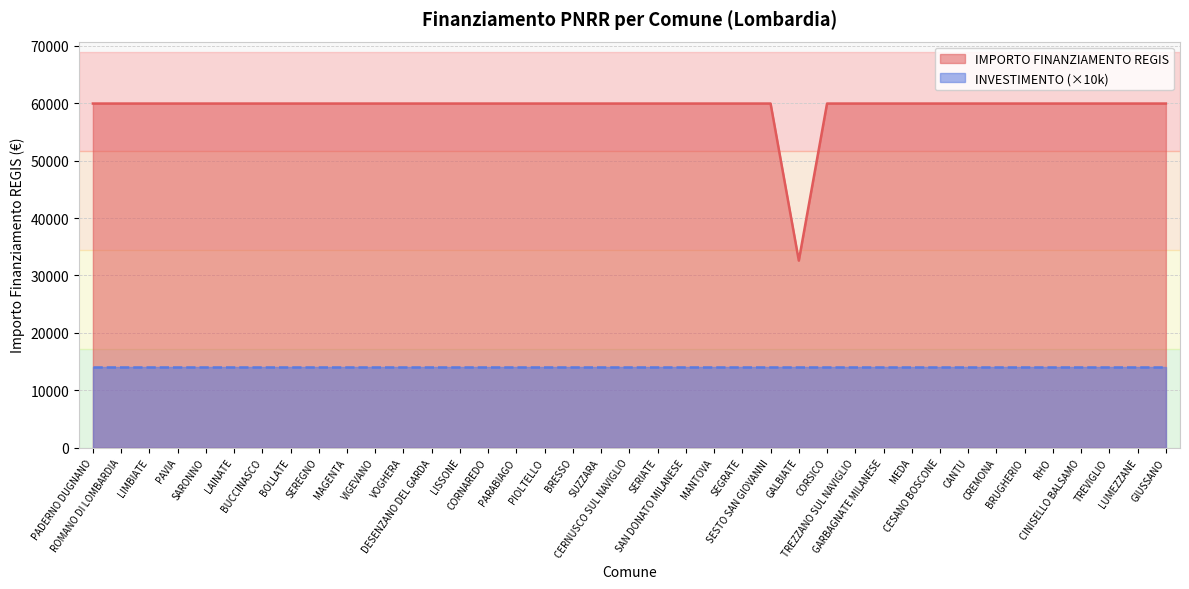

At which label is the value closest to 46277?

GALBIATE